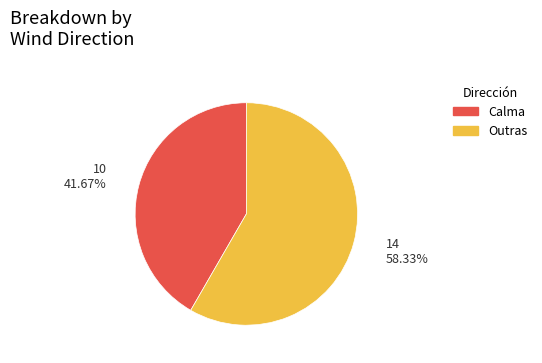

Does any single category account for the majority?

Yes